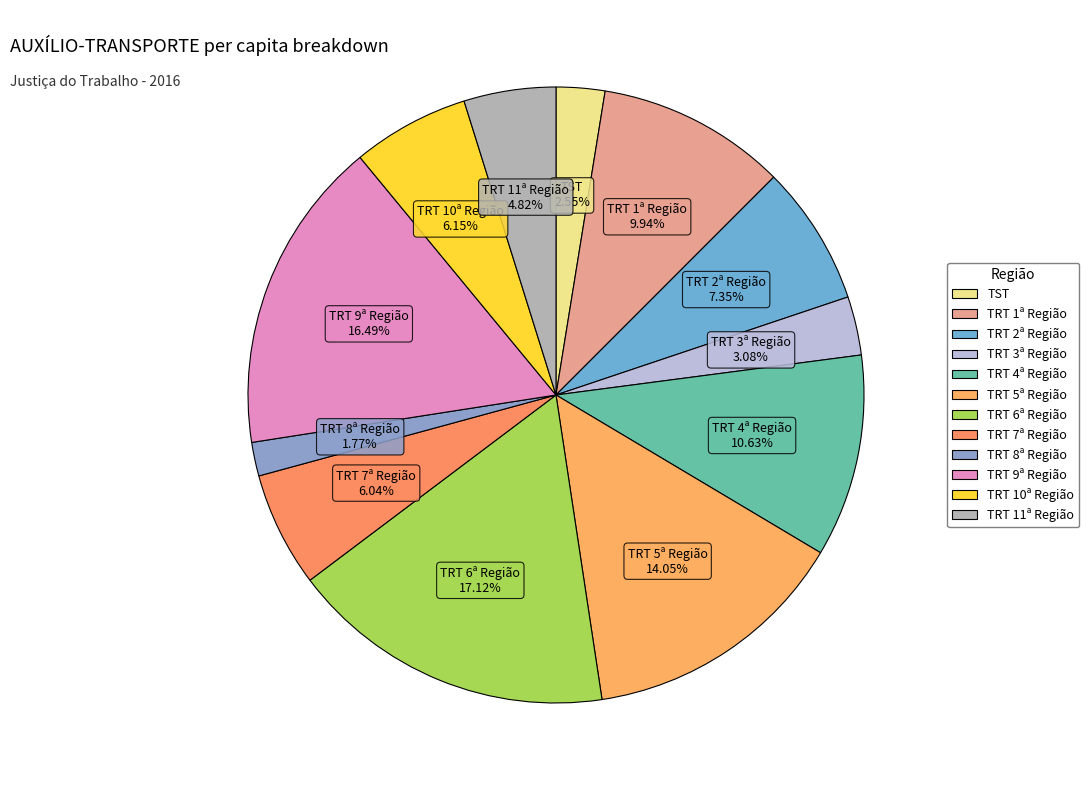

What is the ratio of the value at TRT 5ª Região to the value at TST?

5.5